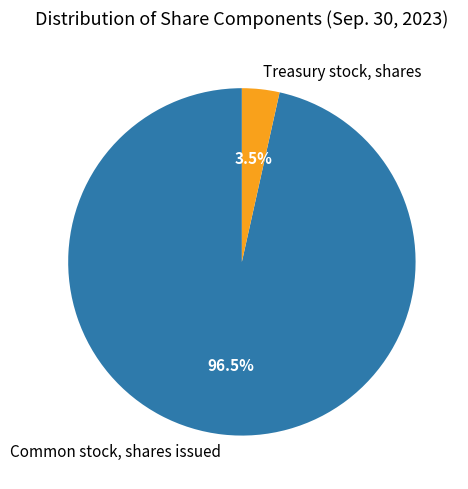

What is the smallest slice in the pie chart?

Treasury stock, shares